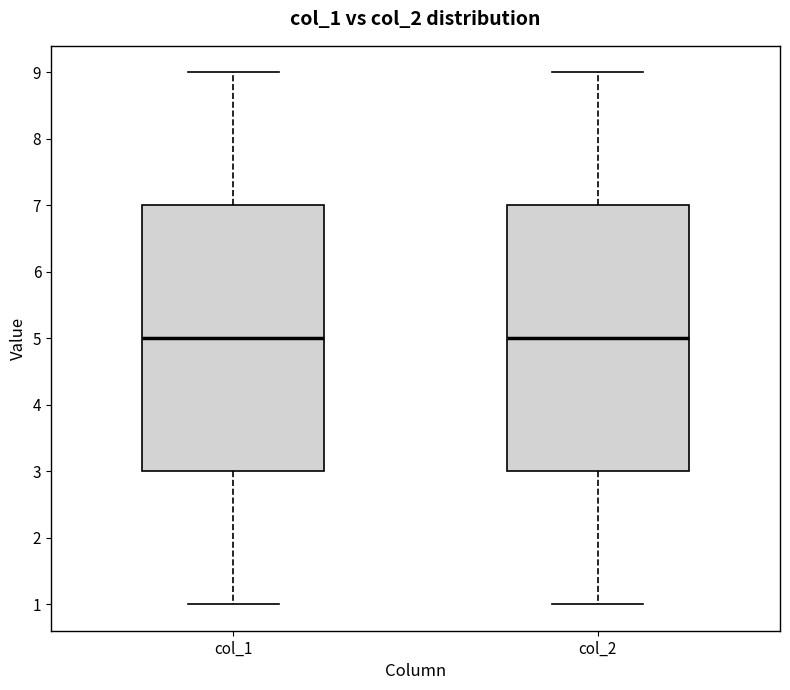

Where does the median line of the box for col_2 sit on the y-axis? The values are not printed on the chart, so give them approximately, as read against the axis.

5